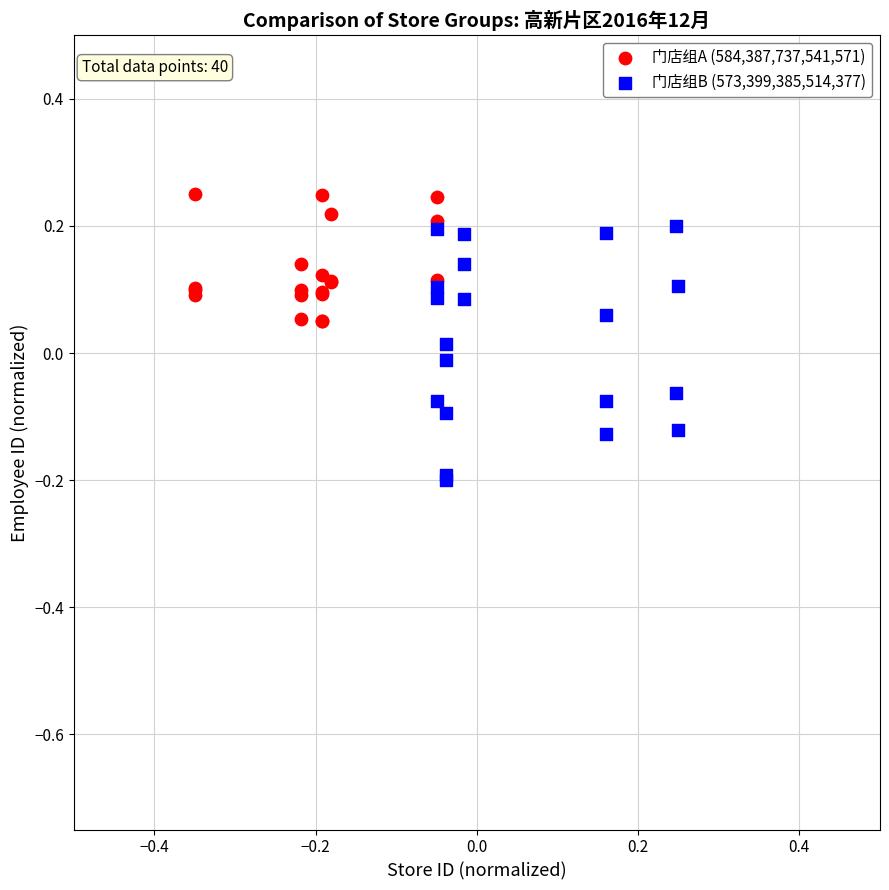

Which series contains the highest Y value?

门店组A (584,387,737,541,571)